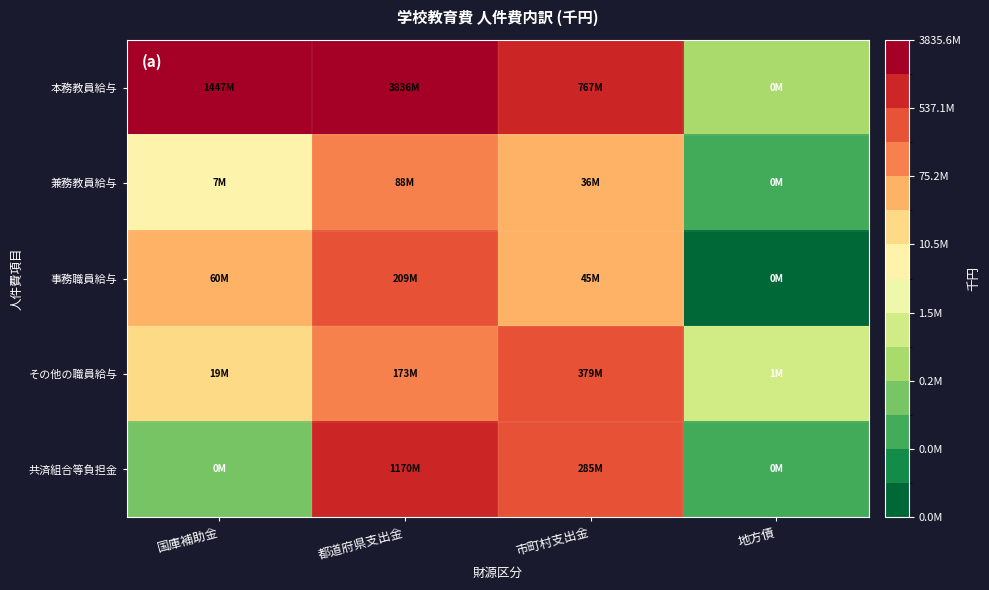

What is the minimum value shown in the chart?

8.3